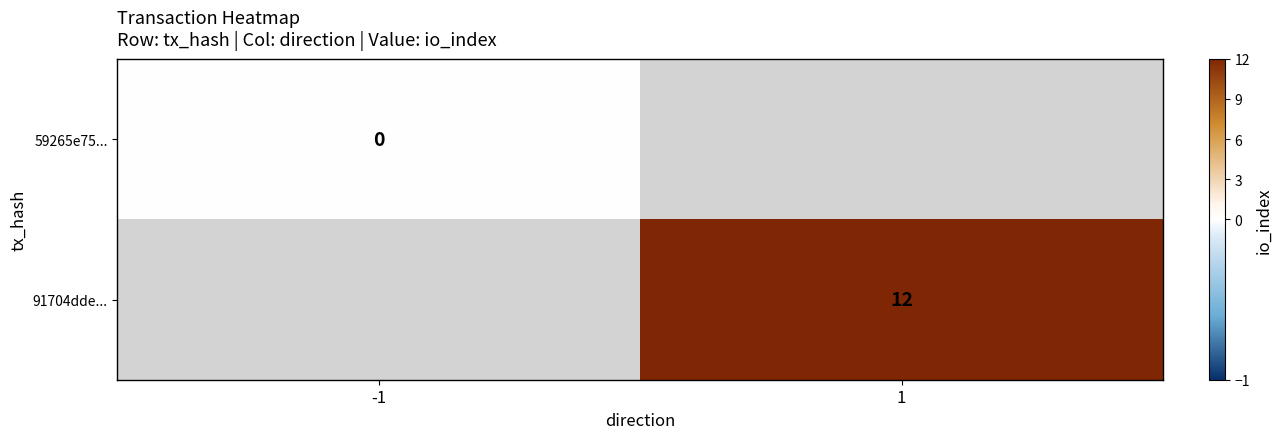

What is the greatest value displayed?

12.0